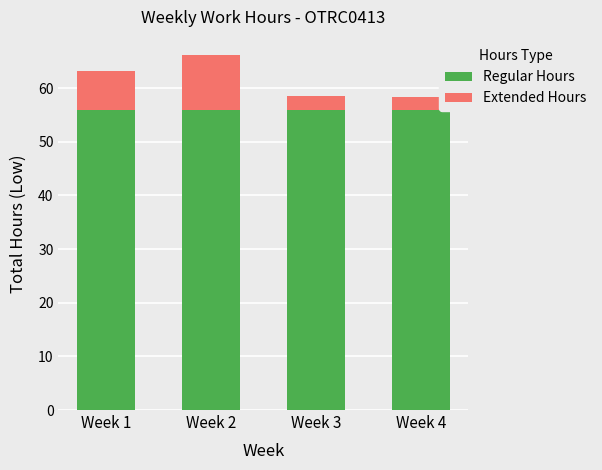

What is the sum of all Regular Hours values?

224.0